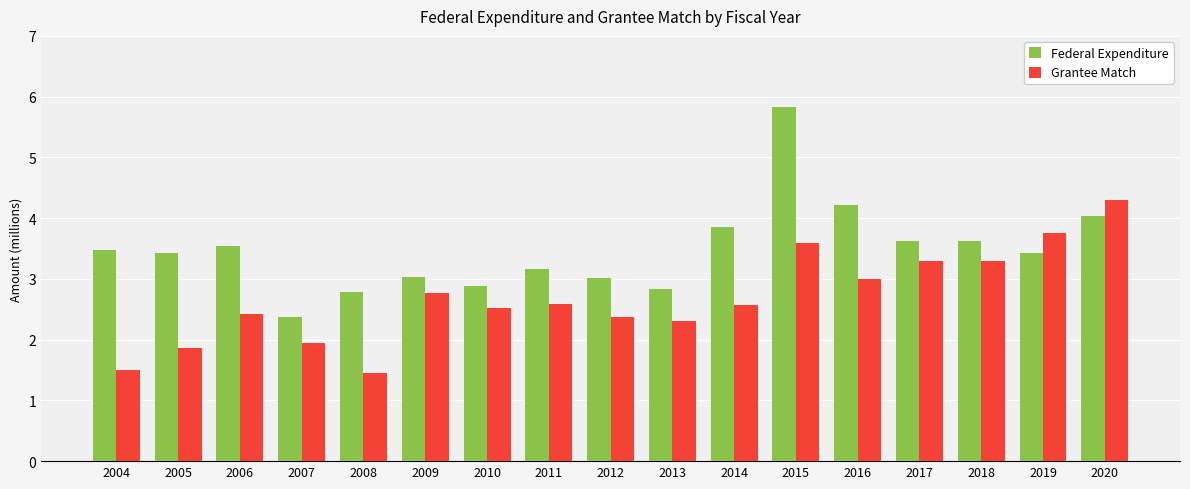

List the series in order of their overall mean, lowest first.

Grantee Match, Federal Expenditure